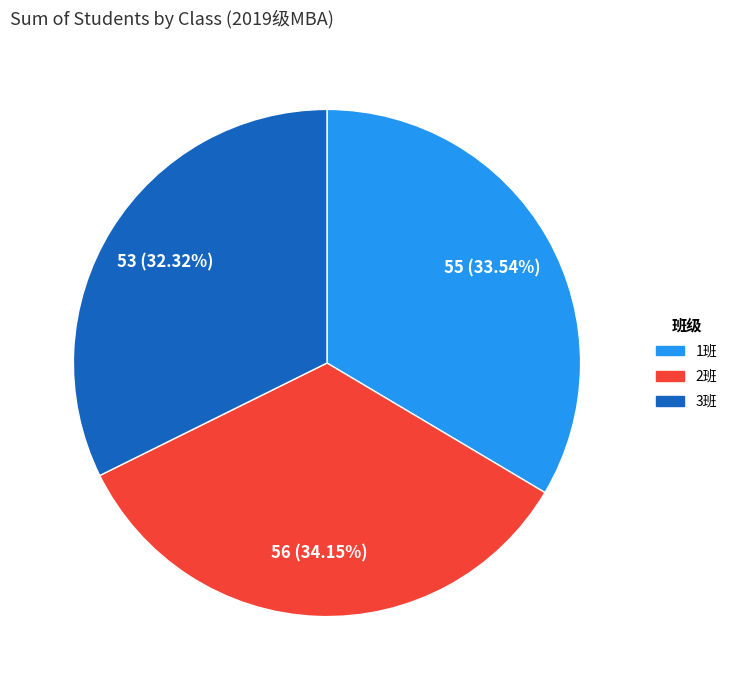

Does any single category account for the majority?

No